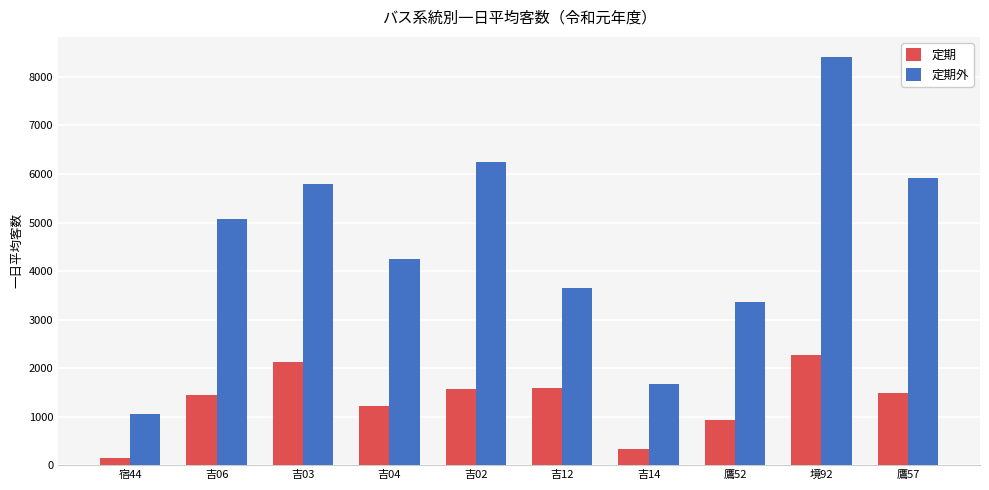

The 定期 series shows 1751.9 at 吉04. True or false?

False